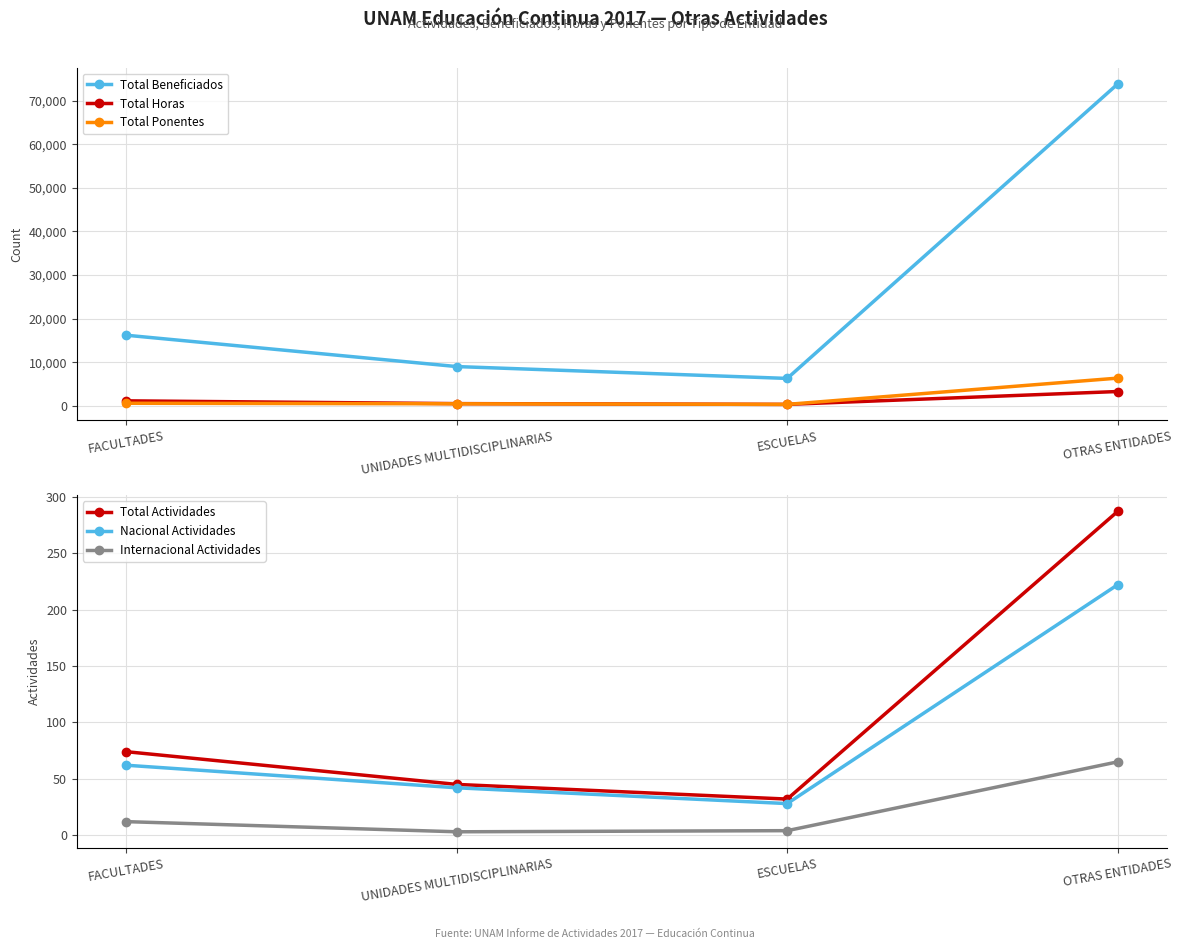

What is the approximate value of Total Beneficiados at UNIDADES MULTIDISCIPLINARIAS?

9054